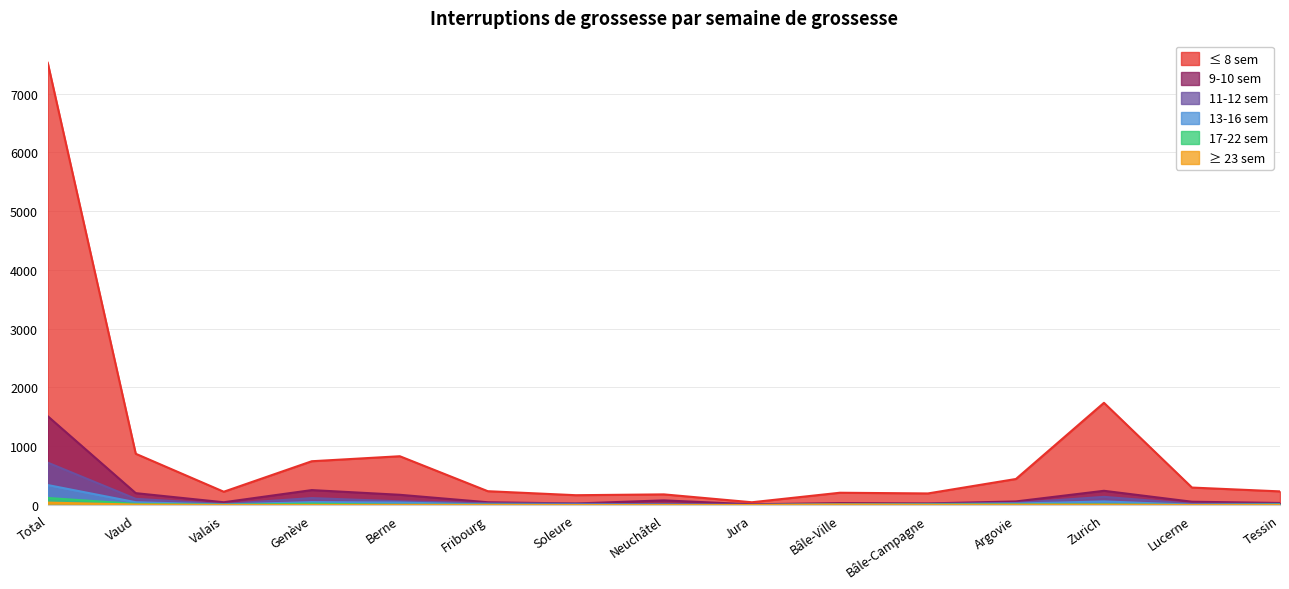

Count the number of categories in the chart.

15